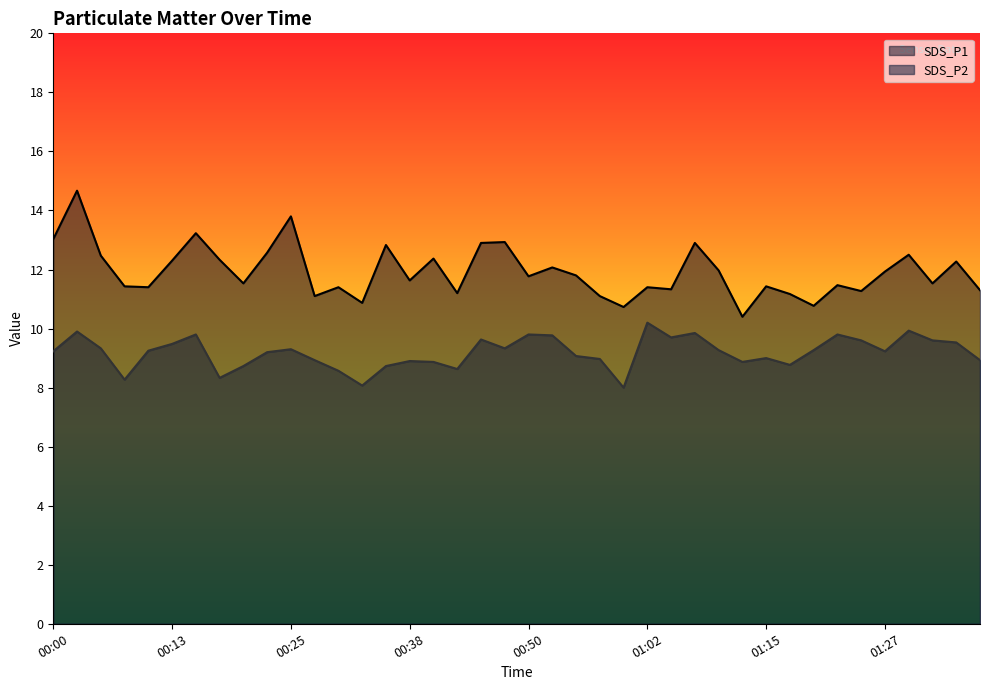

Rank the series by their maximum value, from lowest to highest.

SDS_P2, SDS_P1